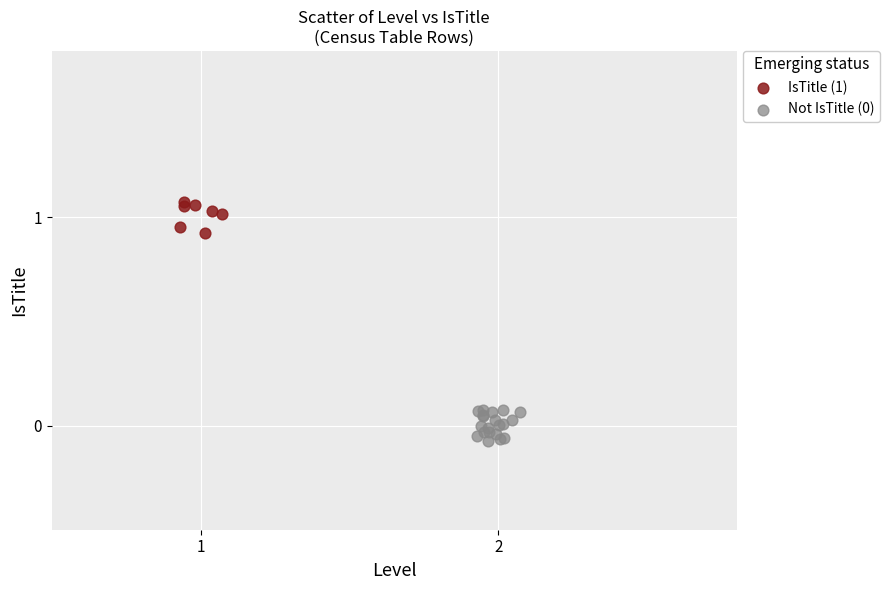

Which series contains the highest Y value?

IsTitle (1)